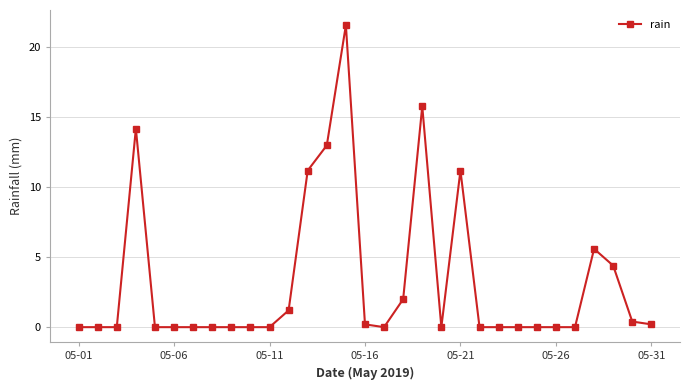

True or false: there are more than 1 points higher than both neighbors.

True